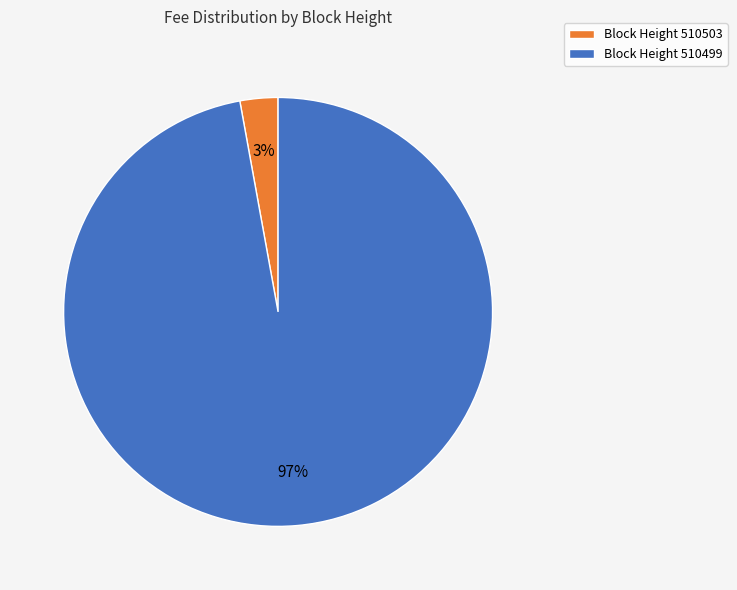

How many slices are in this pie chart?

2